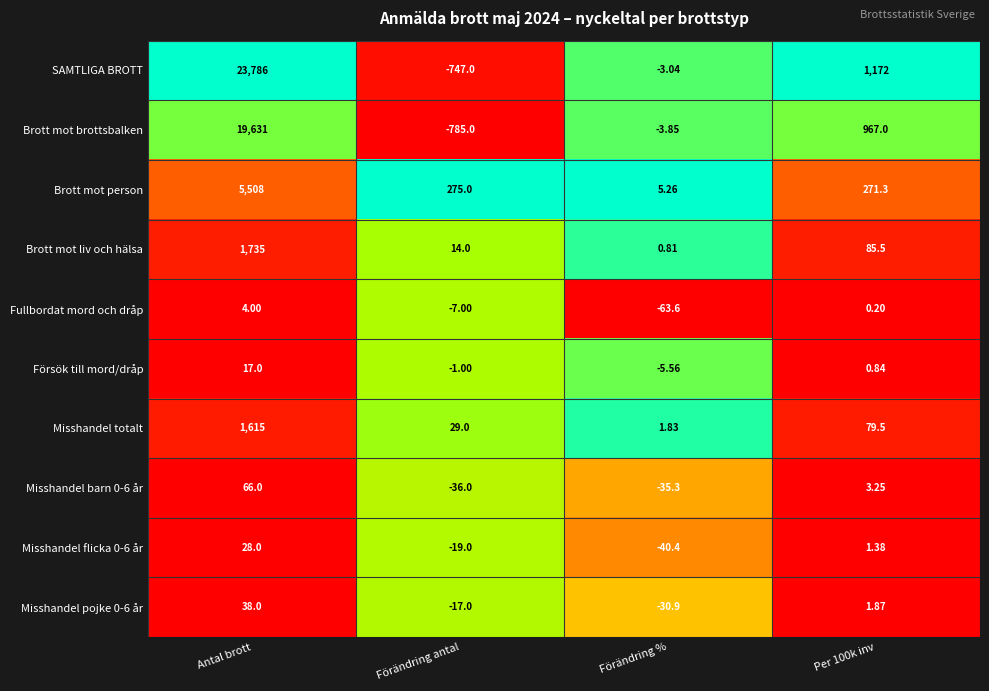

Which label corresponds to the smallest value in the chart?

Förändring antal